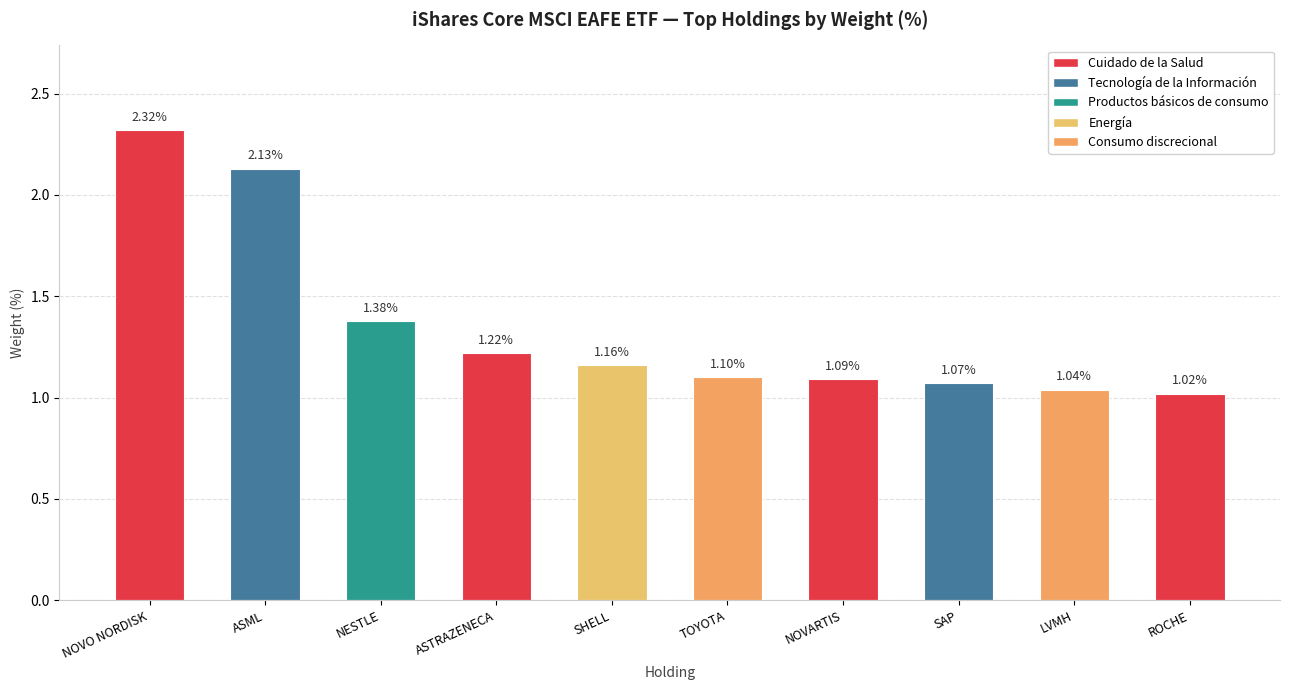

Between ASTRAZENECA and SHELL, which is larger?

ASTRAZENECA